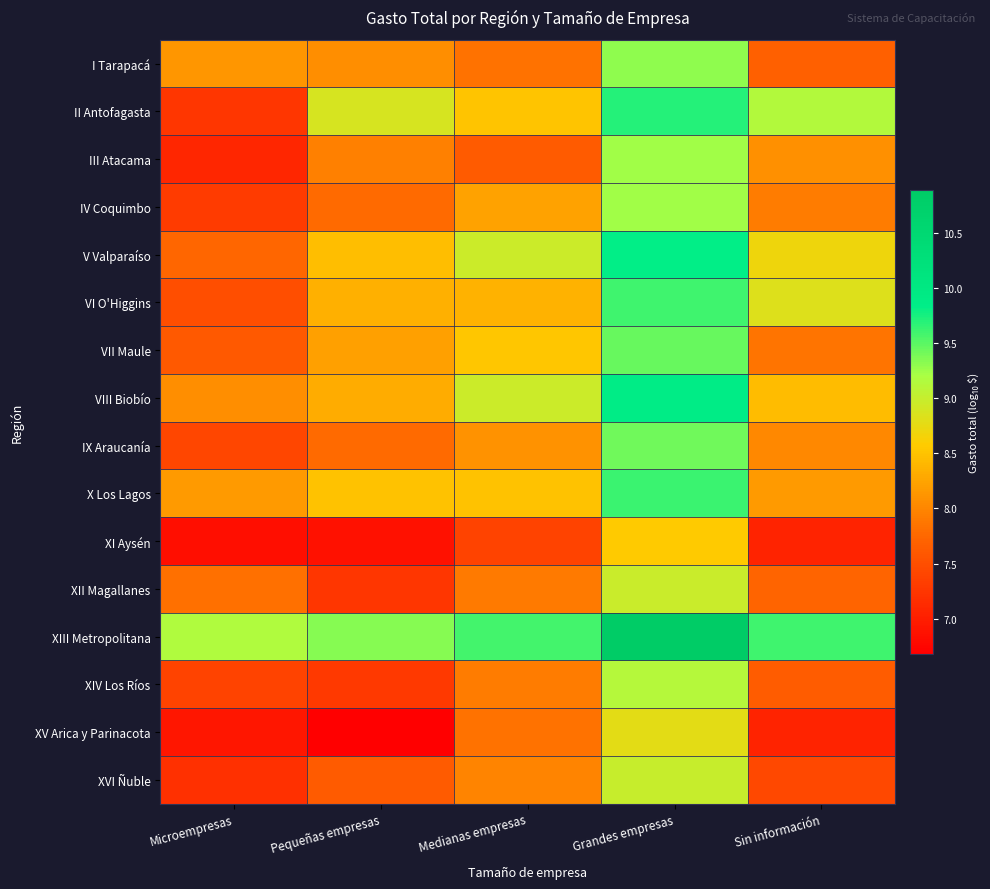

At which category is the sum across all series the highest?

Grandes empresas